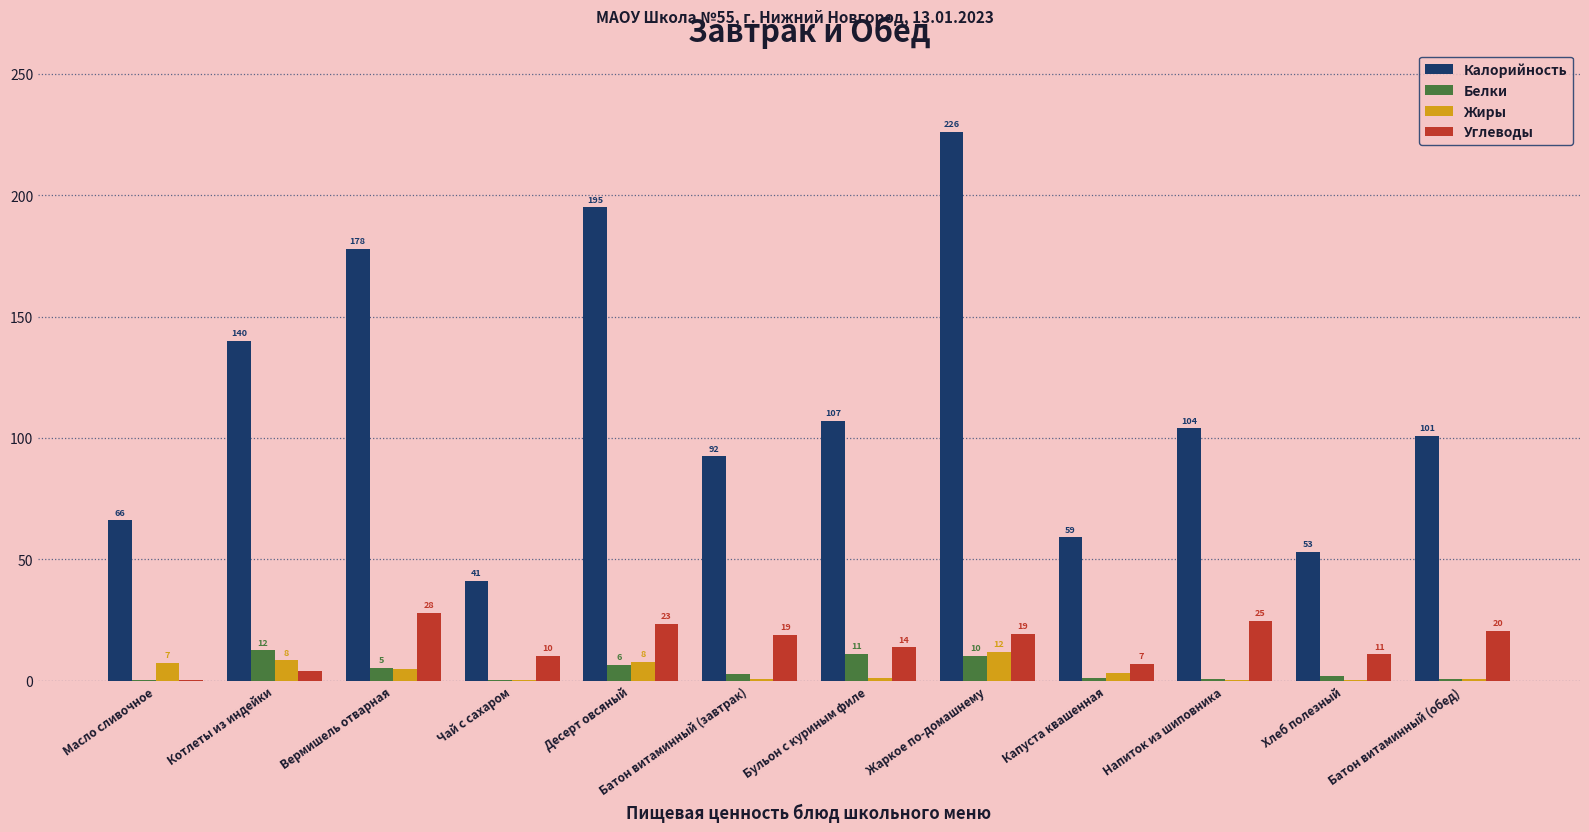

Which series has the largest total across all categories?

Калорийность